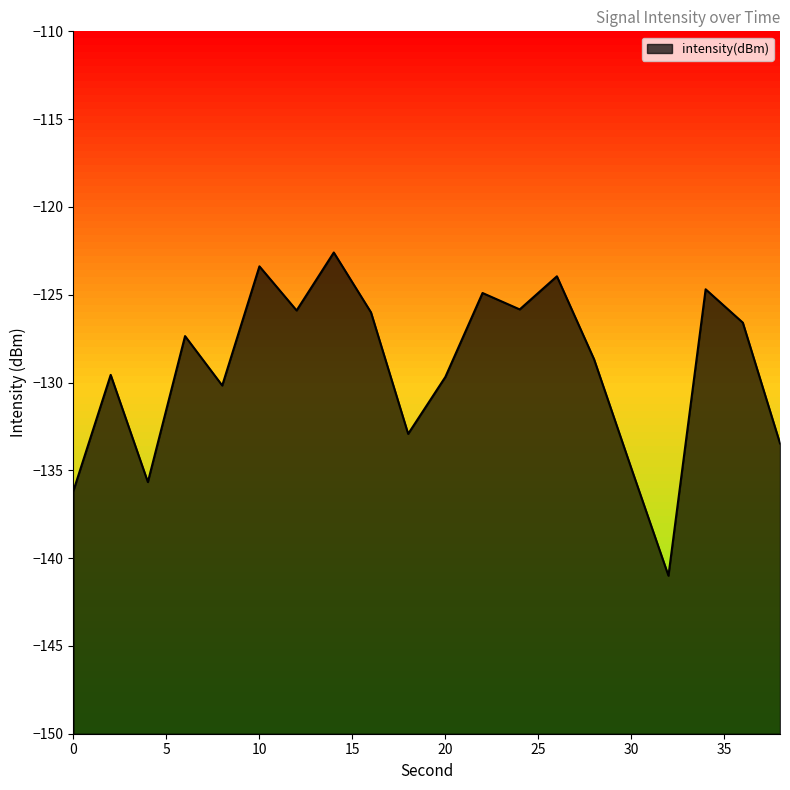

What is the value of the 5th point from the left?

-130.2